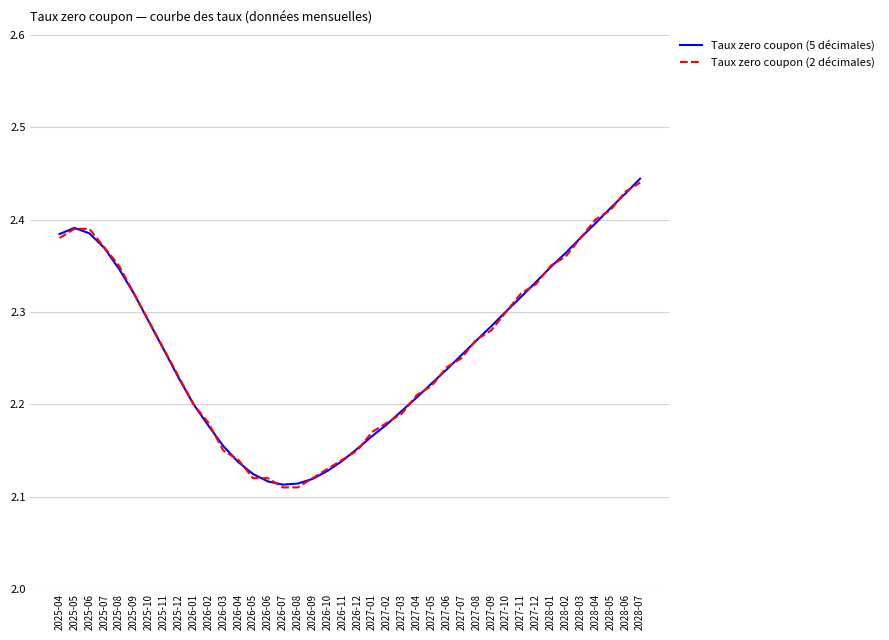

How many Taux zero coupon (2 décimales) values are between 2 and 3?

40